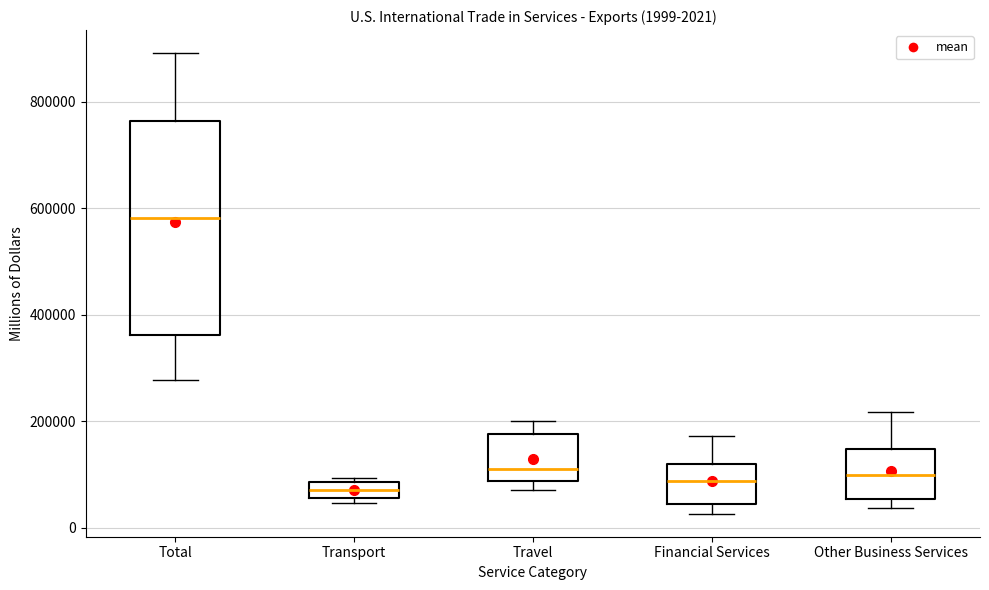

Which box has the highest median line?

Total